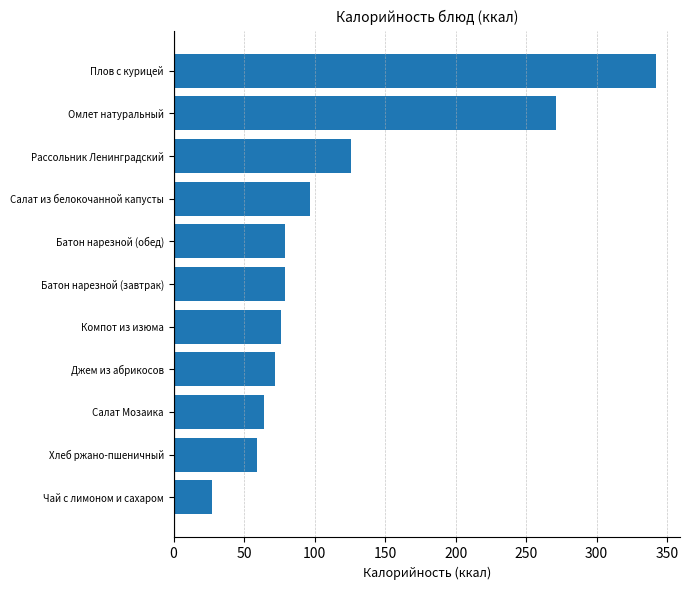

Approximately how many times larger is the value at Рассольник Ленинградский compared to Чай с лимоном и сахаром?

4.7